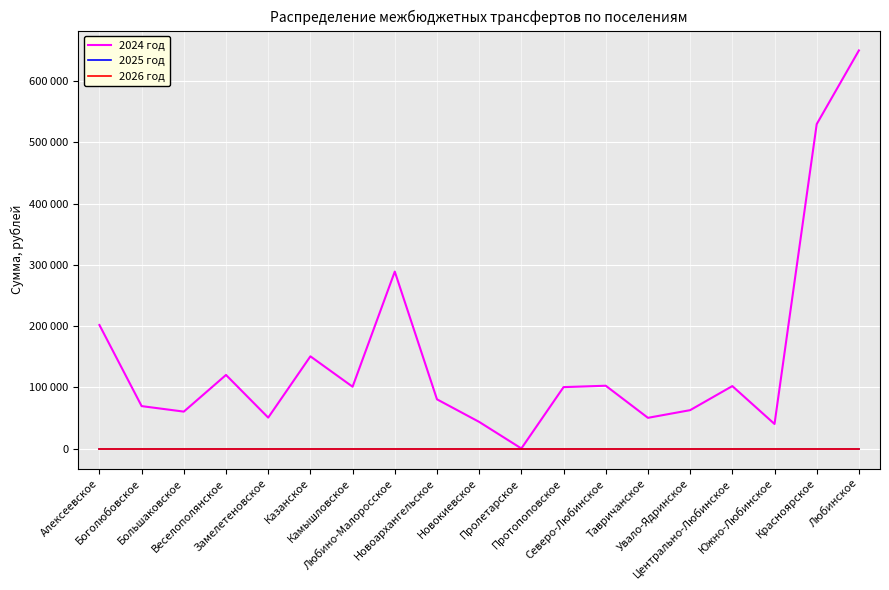

Is this an area chart (filled region under the line)?

No